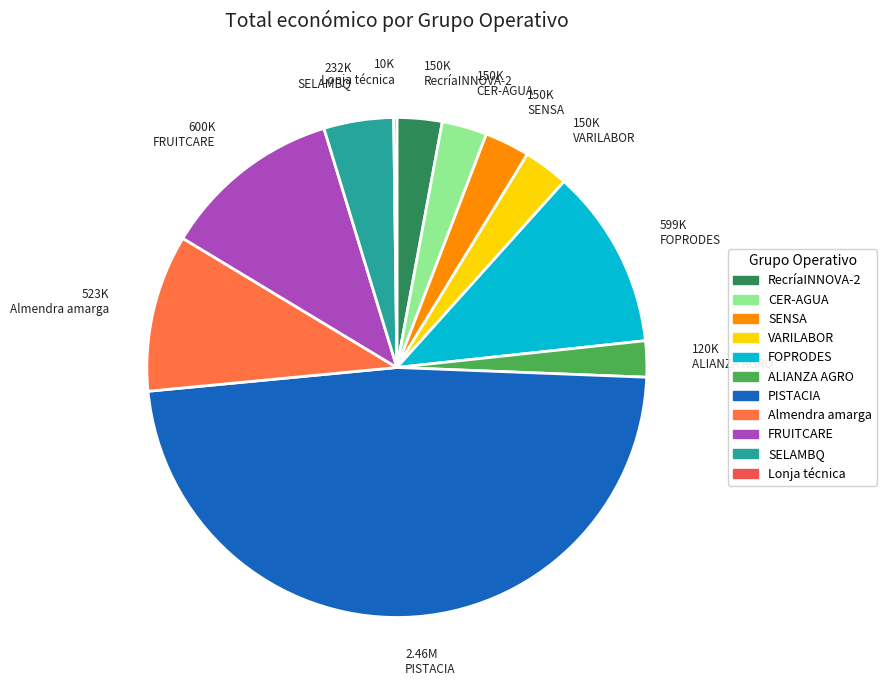

To the nearest percent, what is the average slice percentage?

9%